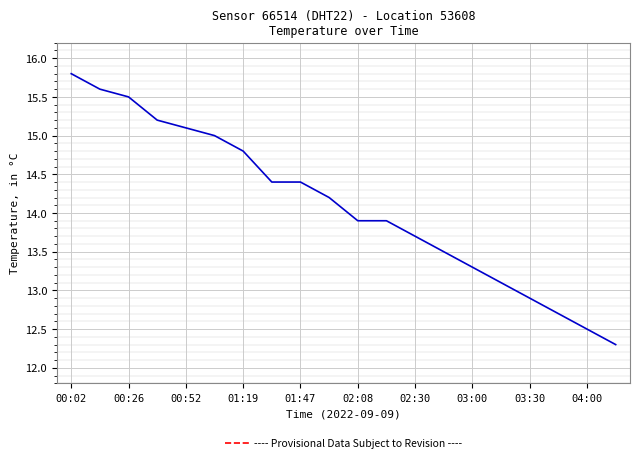

What is the maximum value shown in the chart?

15.8